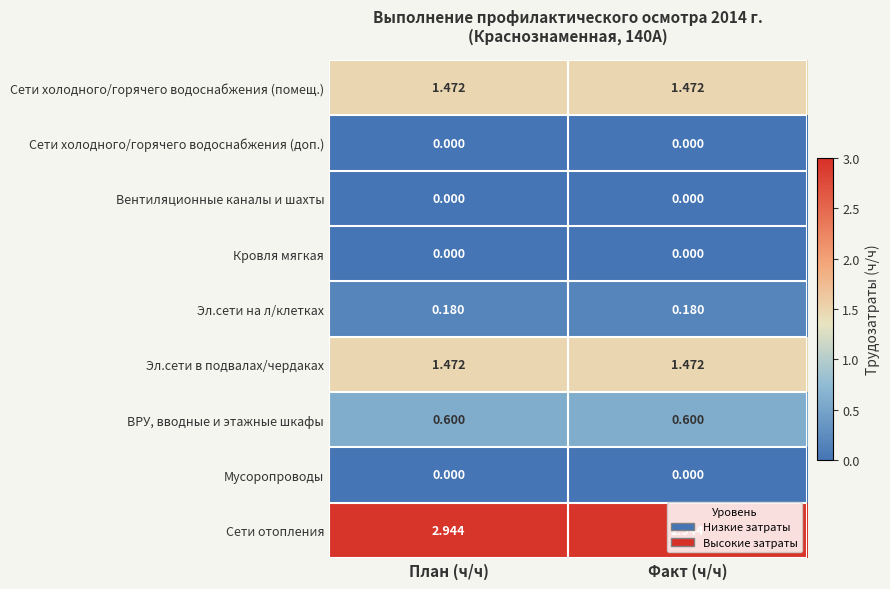

Which series has the largest total across all categories?

Сети отопления